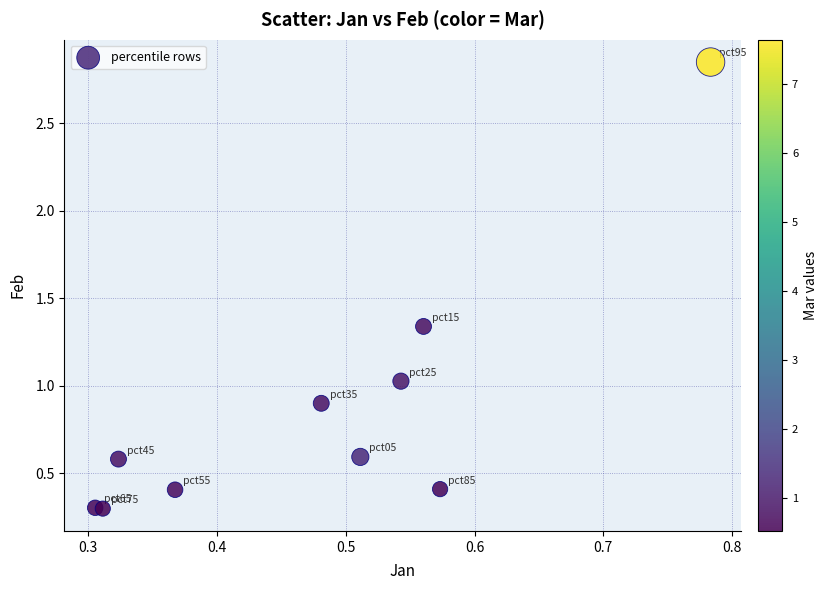

What is the average X value?

0.5